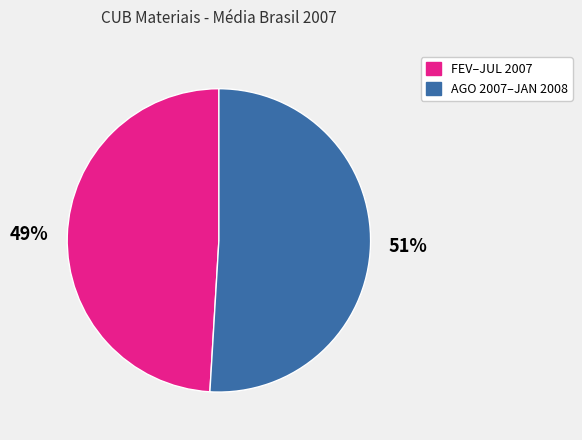

To the nearest percent, what is the average slice percentage?

50%